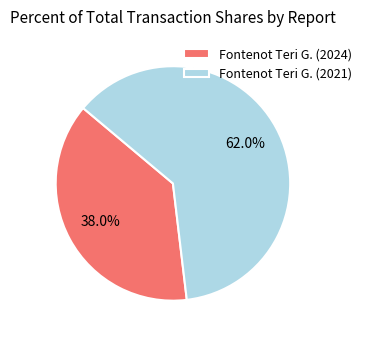

Which slice is the smallest?

Fontenot Teri G. (2024)